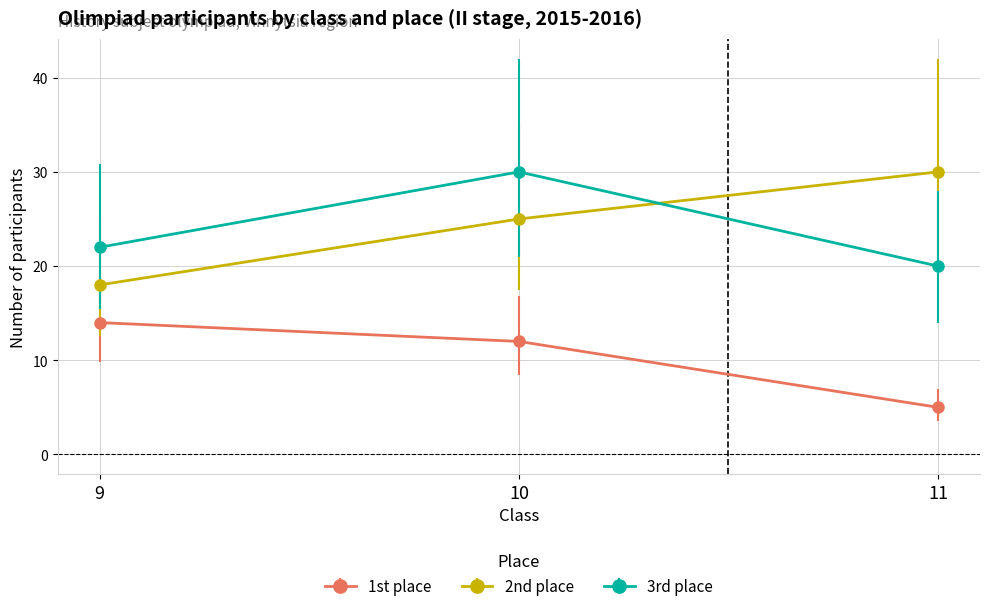

Reading left to right, list all the values displayed in this chart.

1st place: 14	12	5
2nd place: 18	25	30
3rd place: 22	30	20